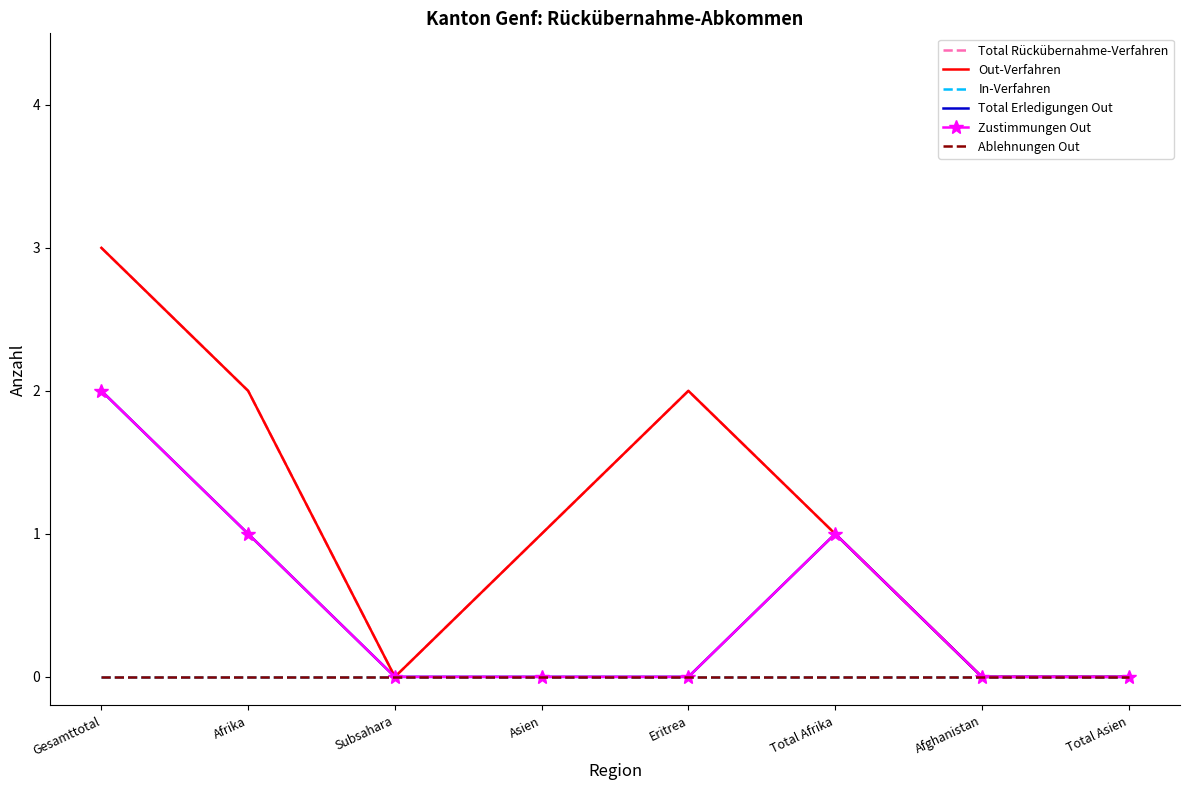

Which series has the widest spread of values?

Total Rückübernahme-Verfahren